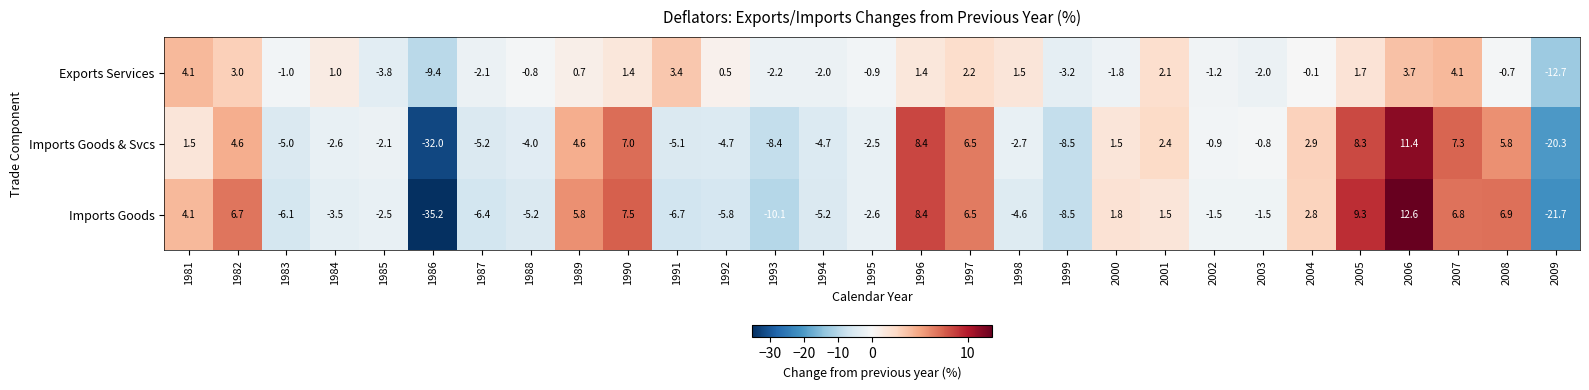

How many negative values does the Imports Goods series have?

16